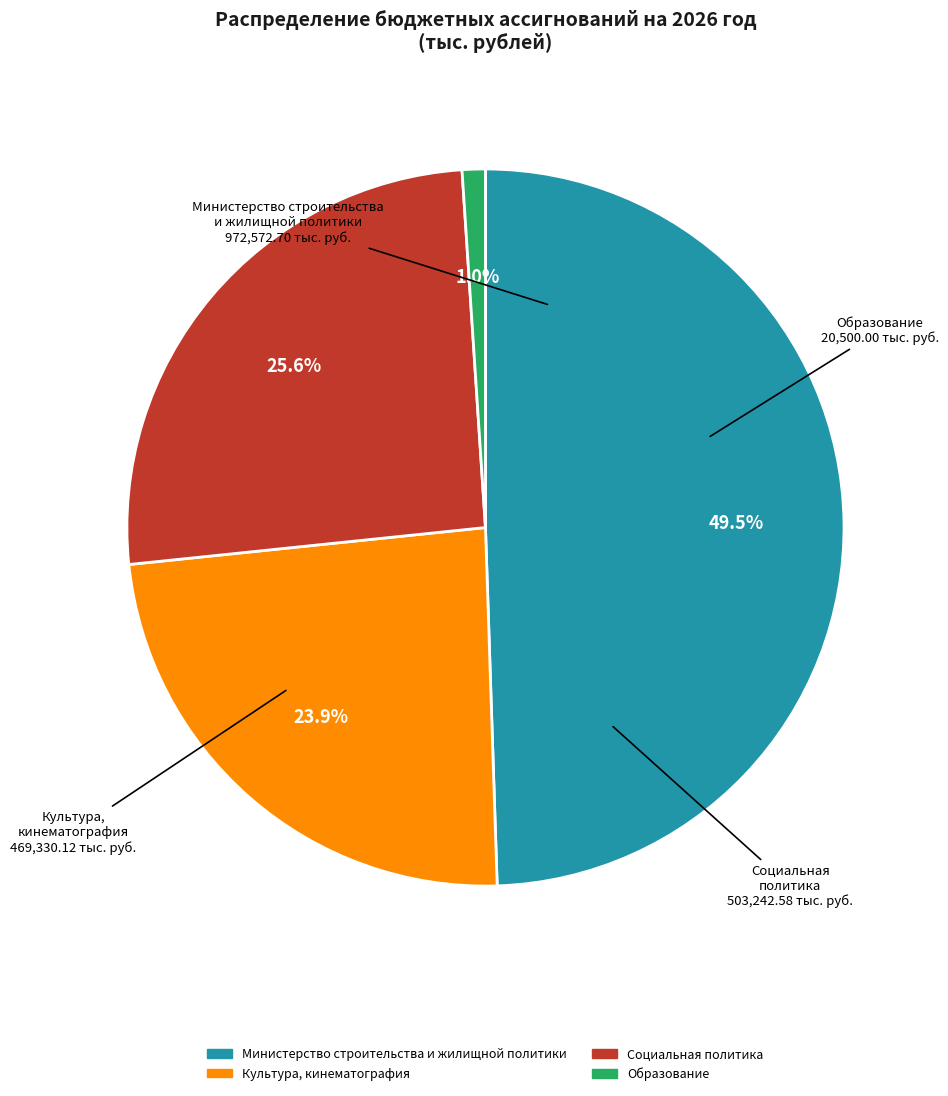

What percentage is the Культура, кинематография slice, to the nearest percent?

24%